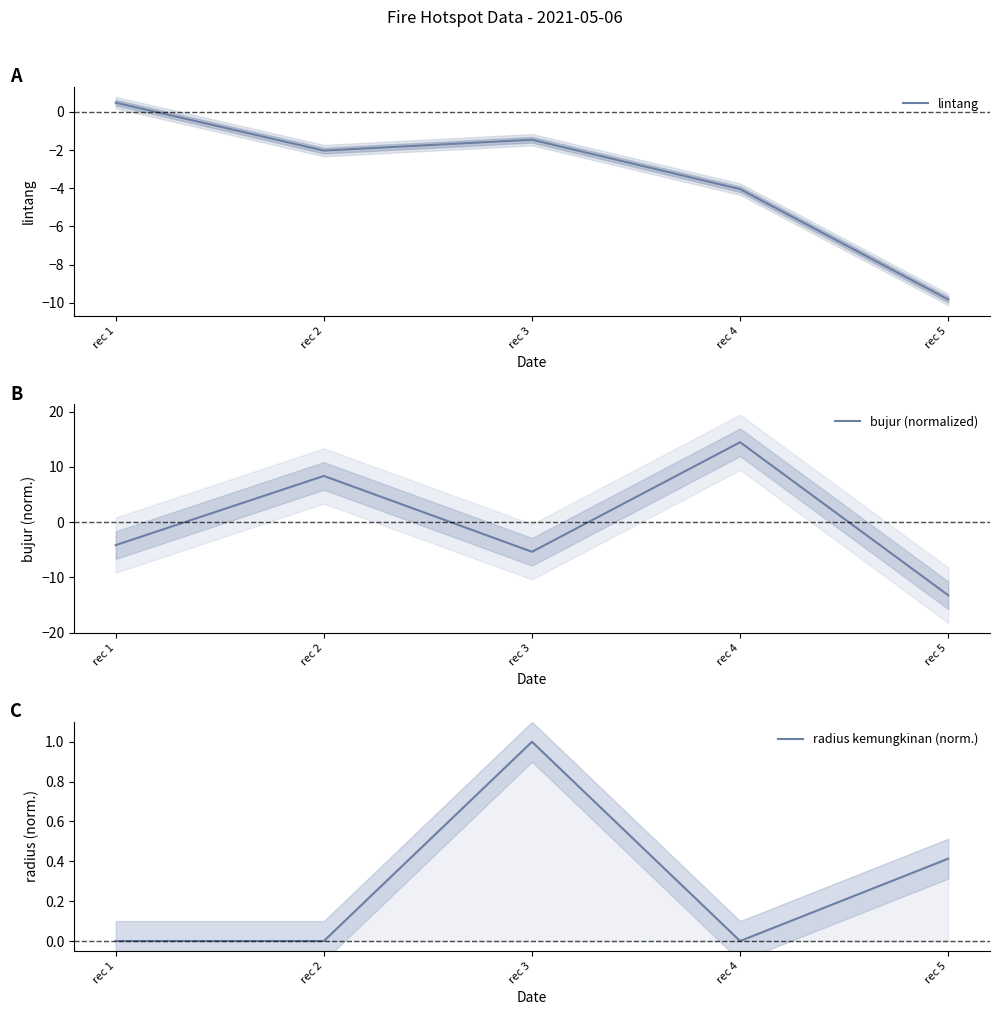

After their last crossing, which series has the higher values: lintang or bujur (normalized)?

lintang